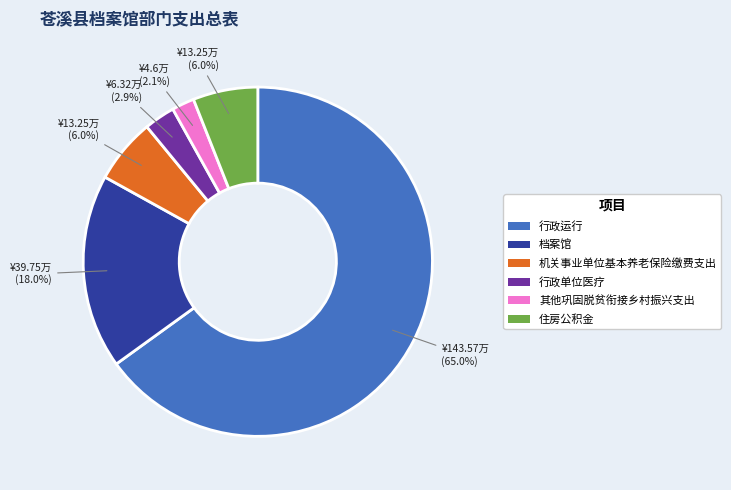

Combined, do 住房公积金 and 档案馆 account for over 50%?

No